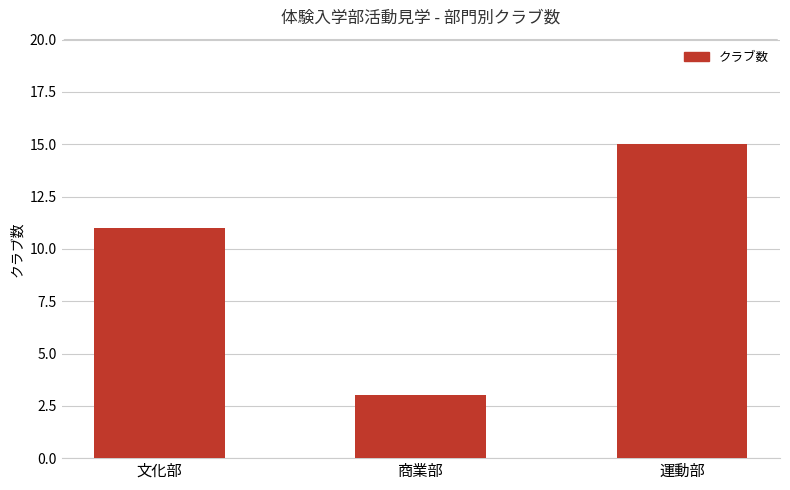

List the labels in order of value, smallest first.

商業部, 文化部, 運動部